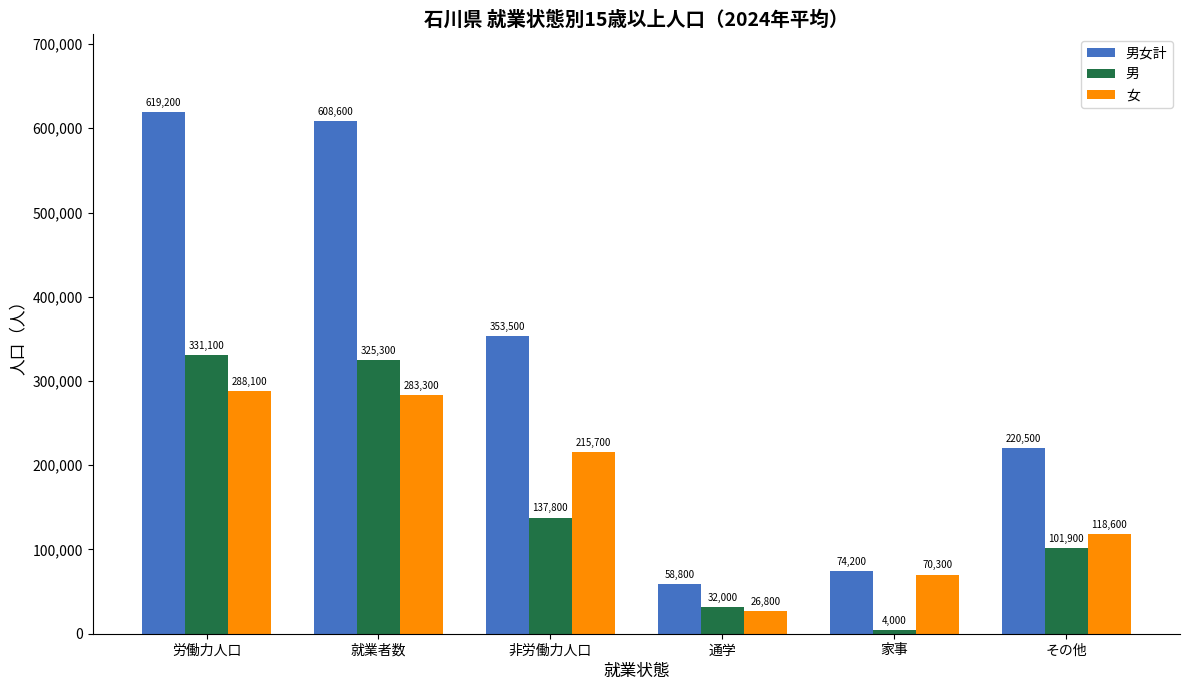

How many values in the 男 series are below 137800?

3